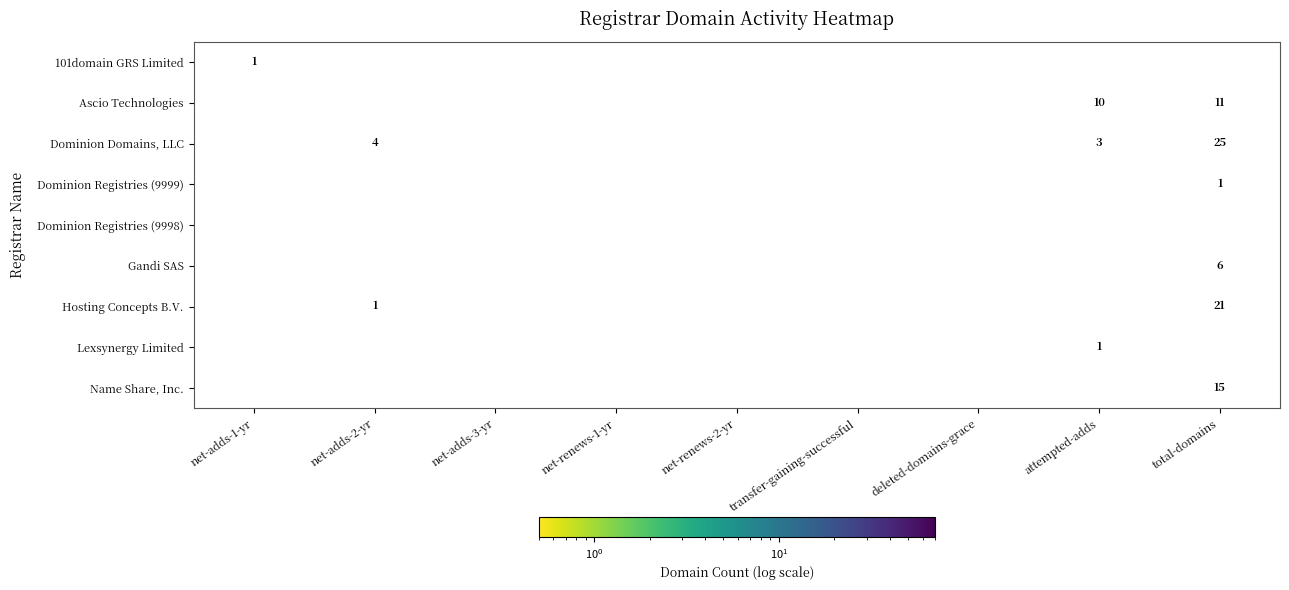

What is the total value across all series at total-domains?

250